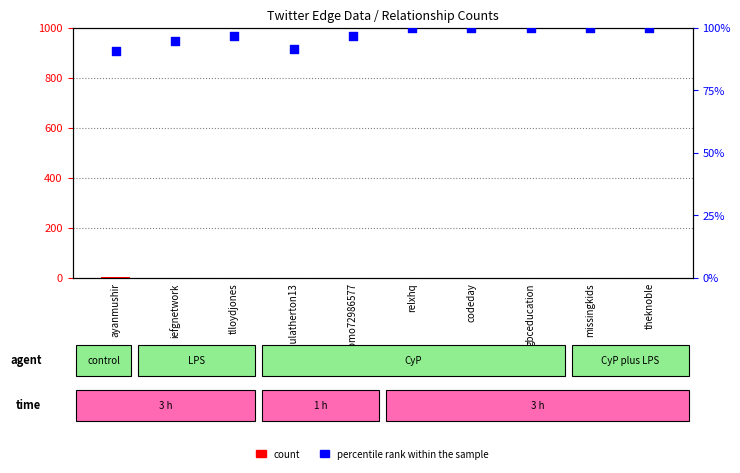

At which category is the sum across all series the highest?

relxhq